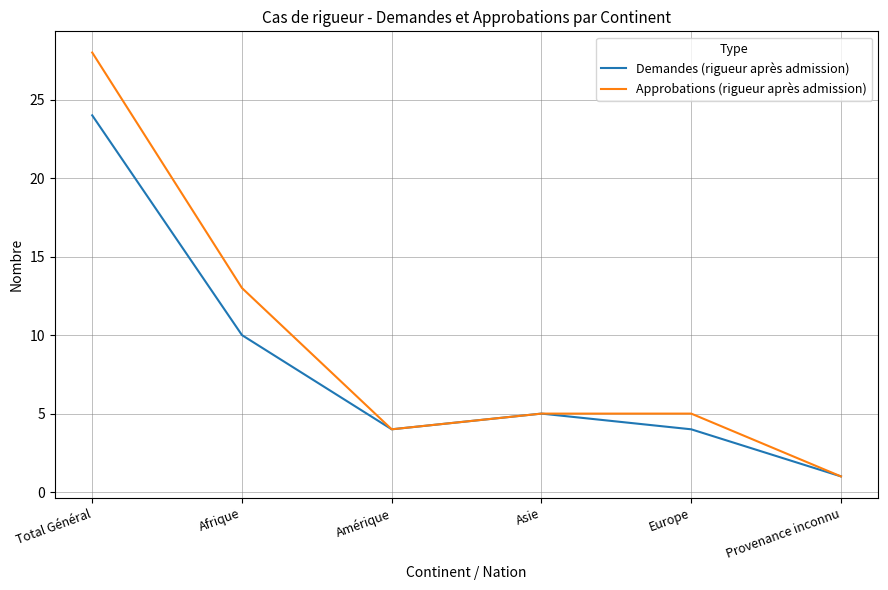

At which category is the sum across all series the highest?

Total Général